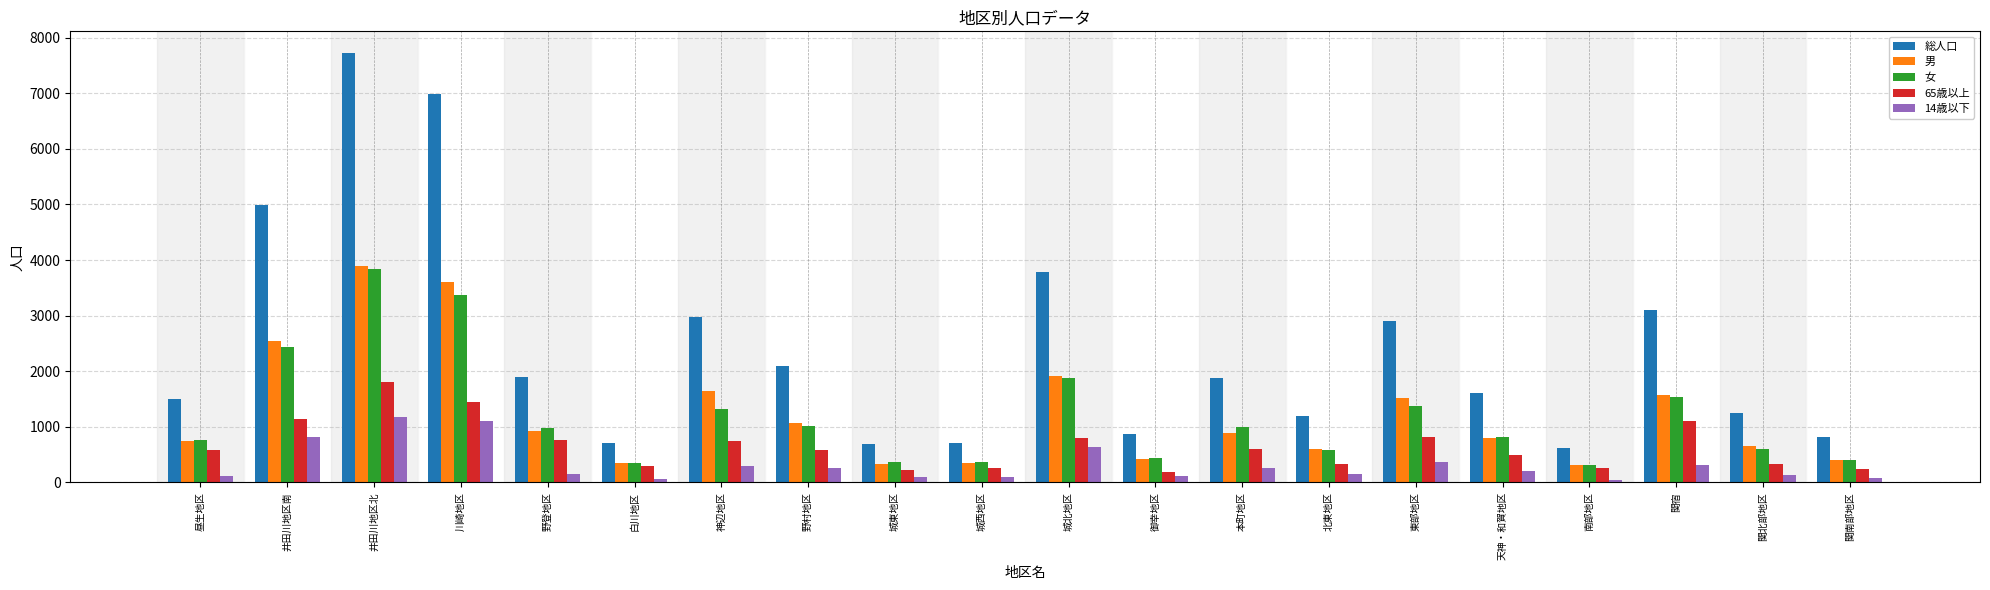

At which label is 女 closest to 2081?

城北地区